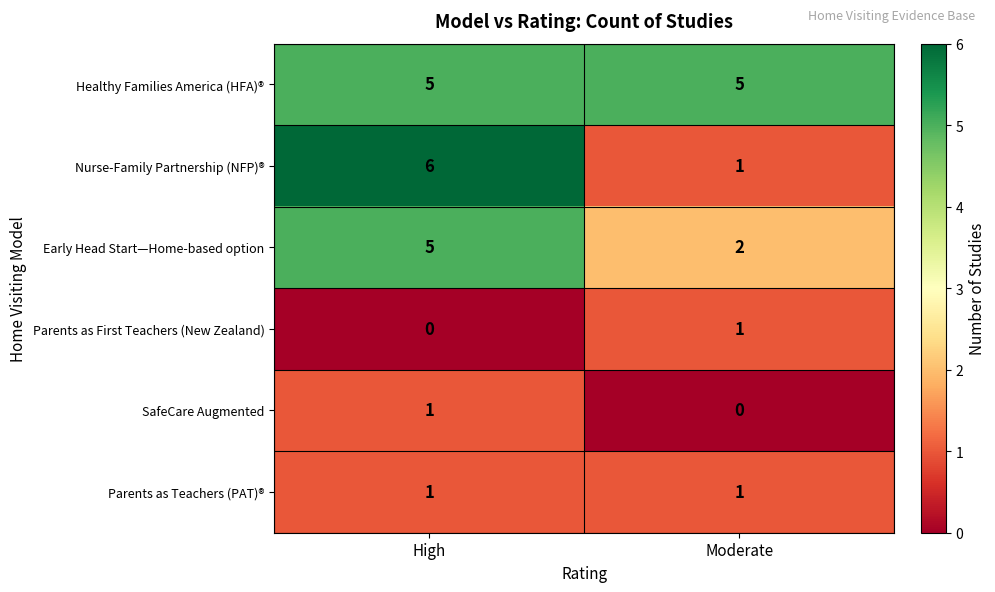

What is the difference between the Early Head Start—Home-based option values at High and Moderate?

3